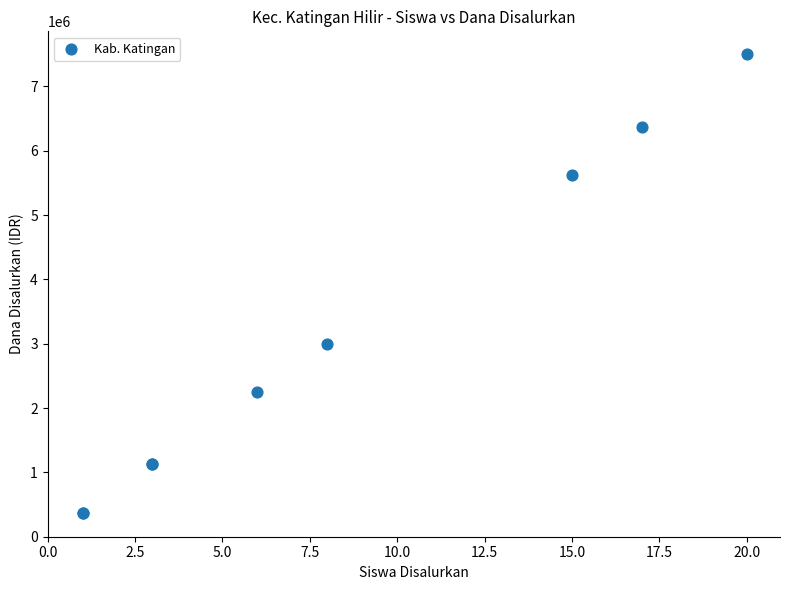

What Y value in the scatter plot is closest to 3937500?

3000000